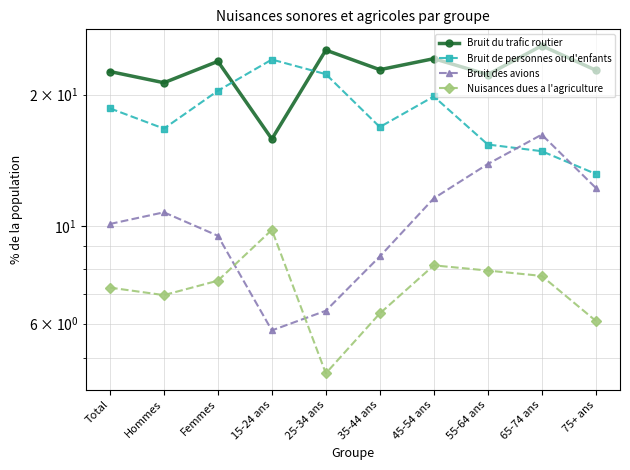

What is the greatest value displayed?

25.9